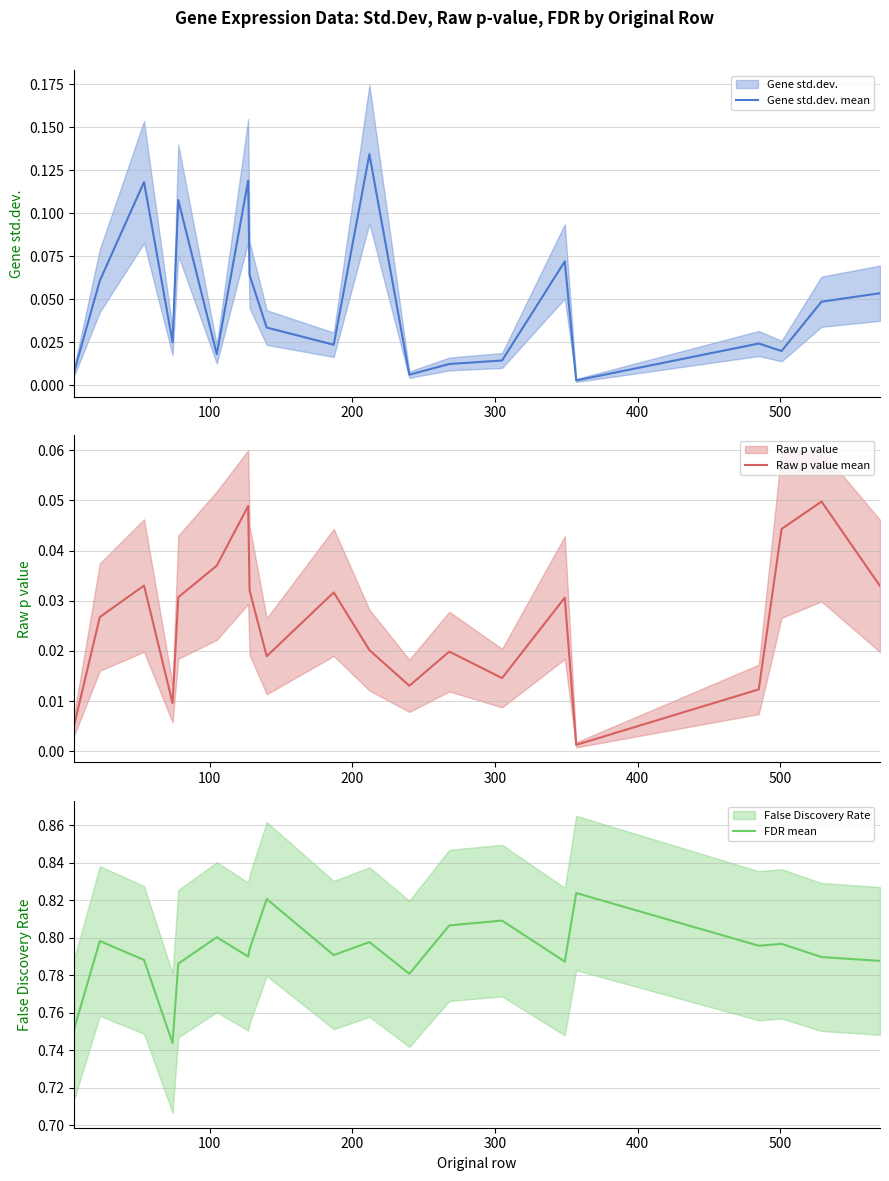

Is the value of Gene std.dev. mean at 200 greater than the value of Raw p value mean at 600?

Yes